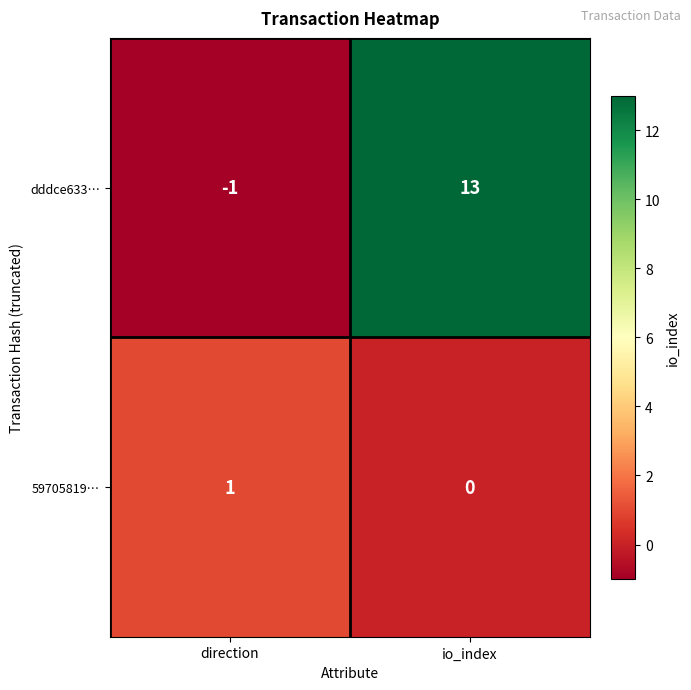

At which label is 59705819… closest to 0?

io_index